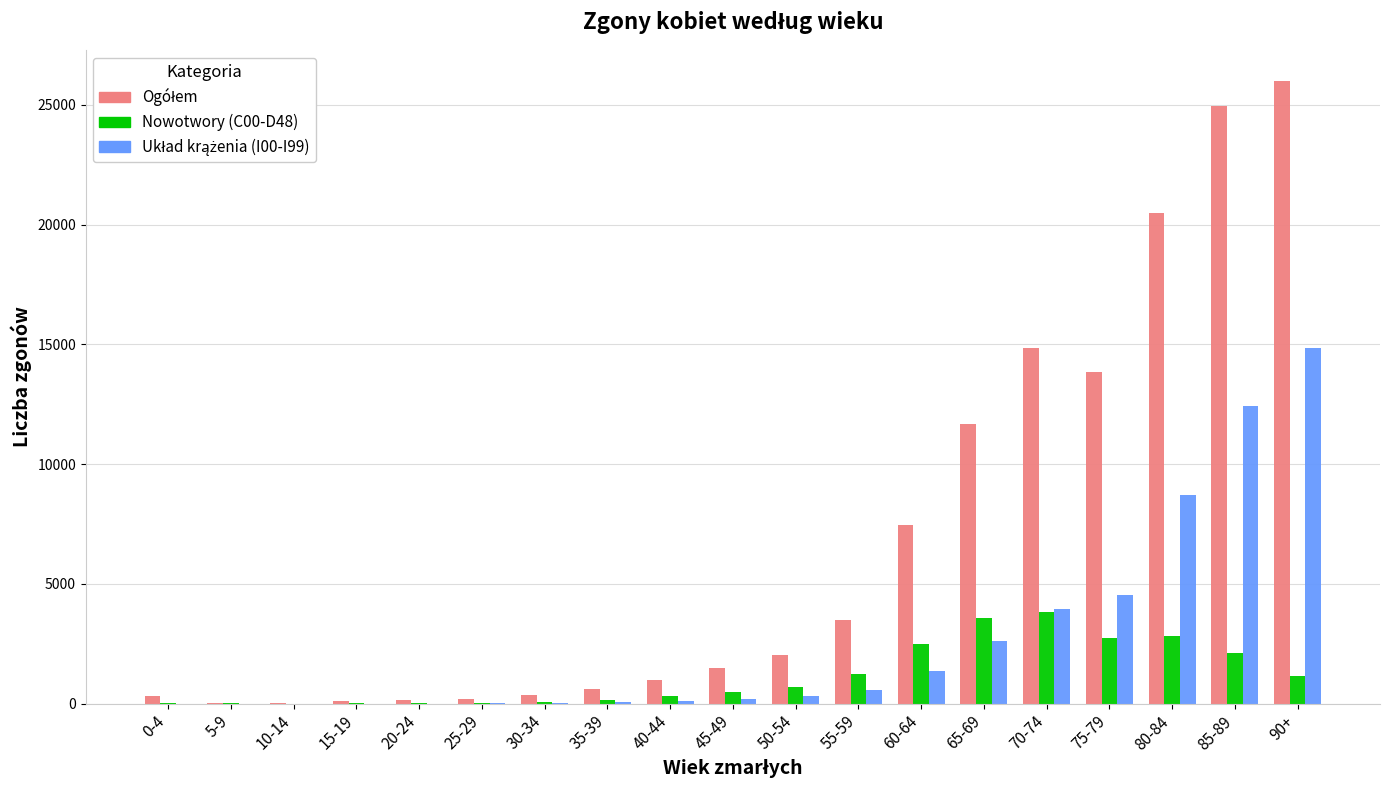

What is the greatest value displayed?

25995